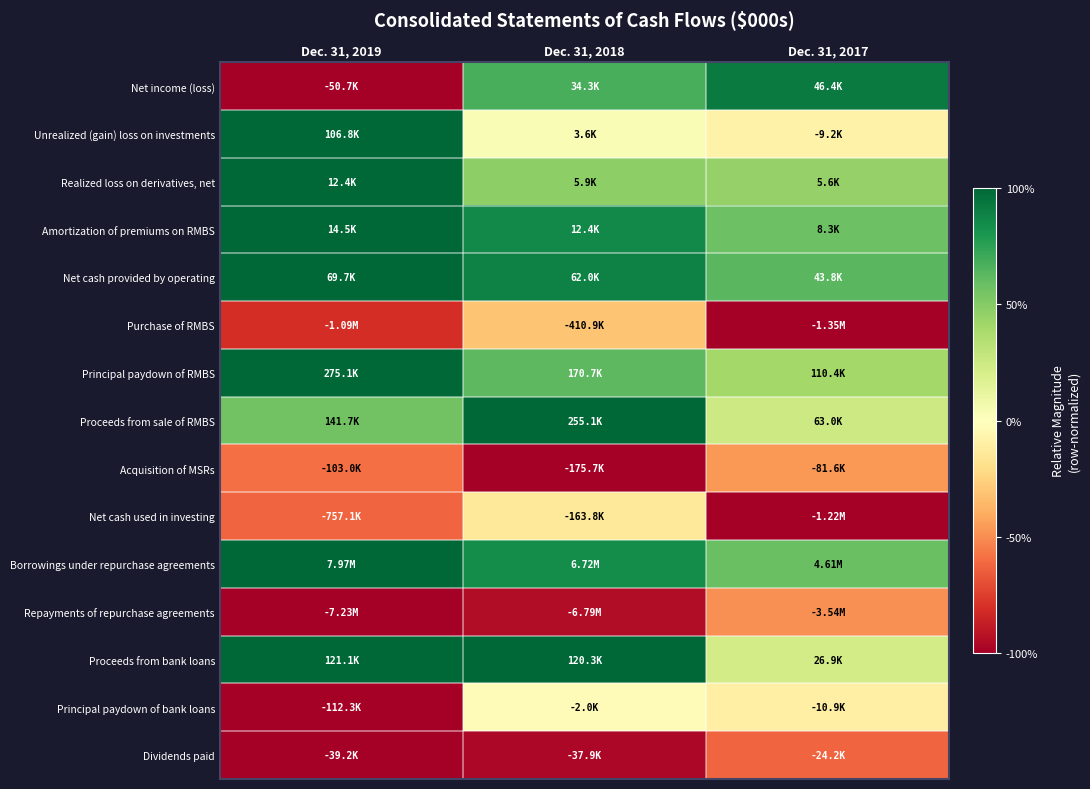

Reading left to right, list all the values displayed in this chart.

Net income (loss): Dec. 31, 2019=-1.0	Dec. 31, 2018=0.7	Dec. 31, 2017=0.9
Unrealized (gain) loss on investments: Dec. 31, 2019=1.0	Dec. 31, 2018=0.0	Dec. 31, 2017=-0.1
Realized loss on derivatives, net: Dec. 31, 2019=1.0	Dec. 31, 2018=0.5	Dec. 31, 2017=0.4
Amortization of premiums on RMBS: Dec. 31, 2019=1.0	Dec. 31, 2018=0.9	Dec. 31, 2017=0.6
Net cash provided by operating: Dec. 31, 2019=1.0	Dec. 31, 2018=0.9	Dec. 31, 2017=0.6
Purchase of RMBS: Dec. 31, 2019=-0.8	Dec. 31, 2018=-0.3	Dec. 31, 2017=-1.0
Principal paydown of RMBS: Dec. 31, 2019=1.0	Dec. 31, 2018=0.6	Dec. 31, 2017=0.4
Proceeds from sale of RMBS: Dec. 31, 2019=0.6	Dec. 31, 2018=1.0	Dec. 31, 2017=0.2
Acquisition of MSRs: Dec. 31, 2019=-0.6	Dec. 31, 2018=-1.0	Dec. 31, 2017=-0.5
Net cash used in investing: Dec. 31, 2019=-0.6	Dec. 31, 2018=-0.1	Dec. 31, 2017=-1.0
Borrowings under repurchase agreements: Dec. 31, 2019=1.0	Dec. 31, 2018=0.8	Dec. 31, 2017=0.6
Repayments of repurchase agreements: Dec. 31, 2019=-1.0	Dec. 31, 2018=-0.9	Dec. 31, 2017=-0.5
Proceeds from bank loans: Dec. 31, 2019=1.0	Dec. 31, 2018=1.0	Dec. 31, 2017=0.2
Principal paydown of bank loans: Dec. 31, 2019=-1.0	Dec. 31, 2018=-0.0	Dec. 31, 2017=-0.1
Dividends paid: Dec. 31, 2019=-1.0	Dec. 31, 2018=-1.0	Dec. 31, 2017=-0.6